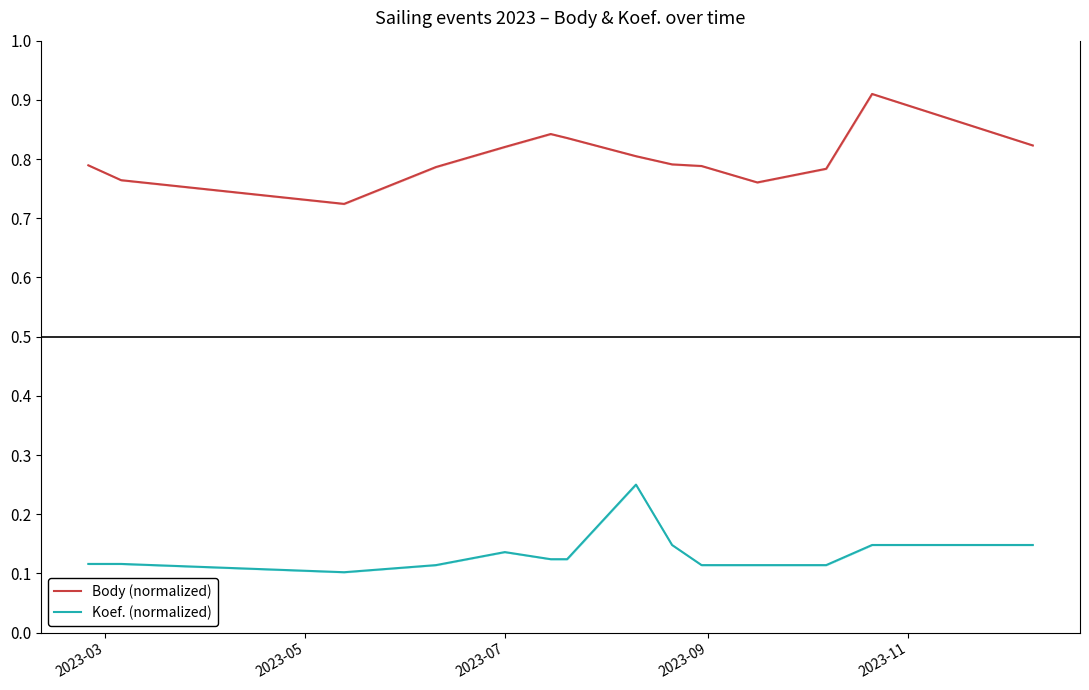

Which series has the largest total across all categories?

Body (normalized)